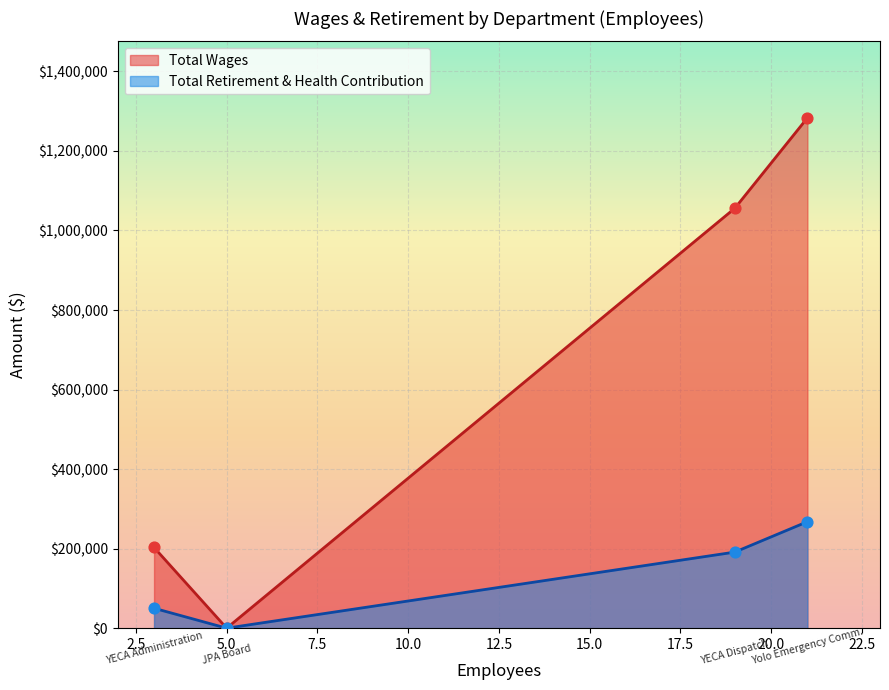

Is the value of Total Retirement & Health Contribution at Yolo Emergency Comm. greater than the value of Total Wages at Yolo Emergency Comm.?

No